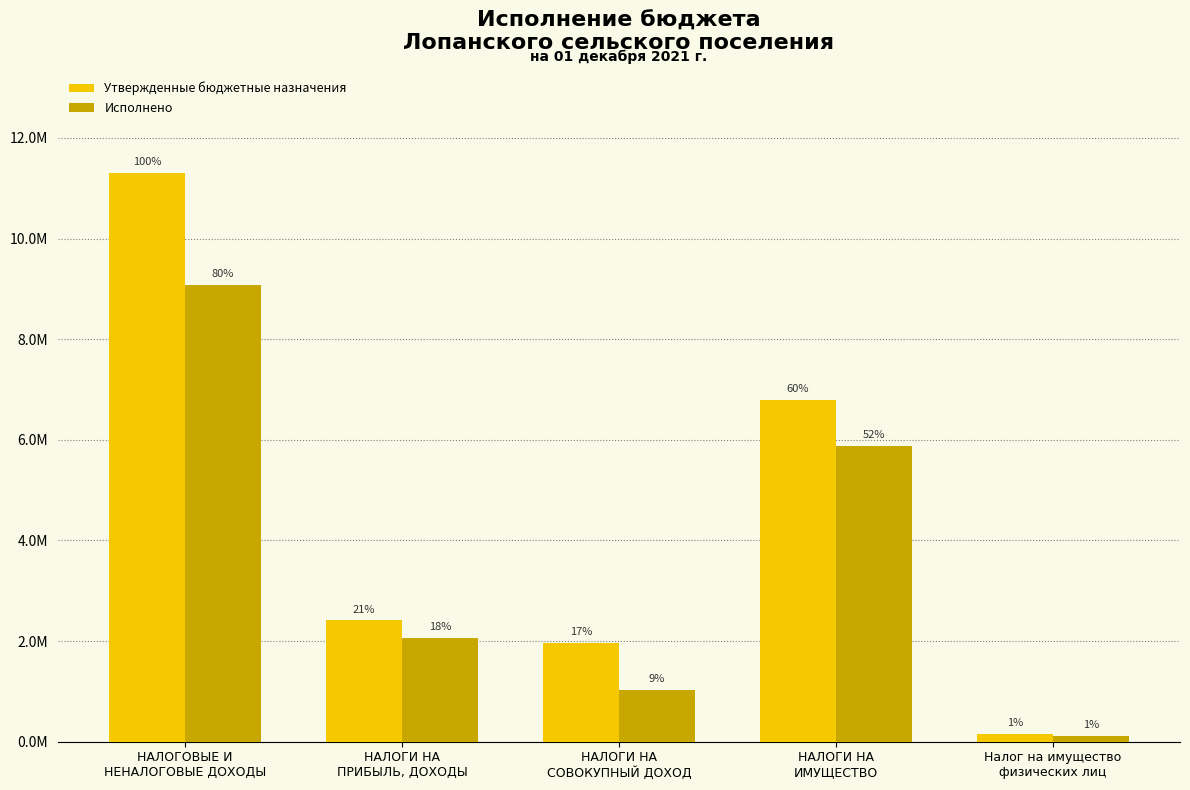

What is the total value across all series at Налог на имущество
физических лиц?

261025.7